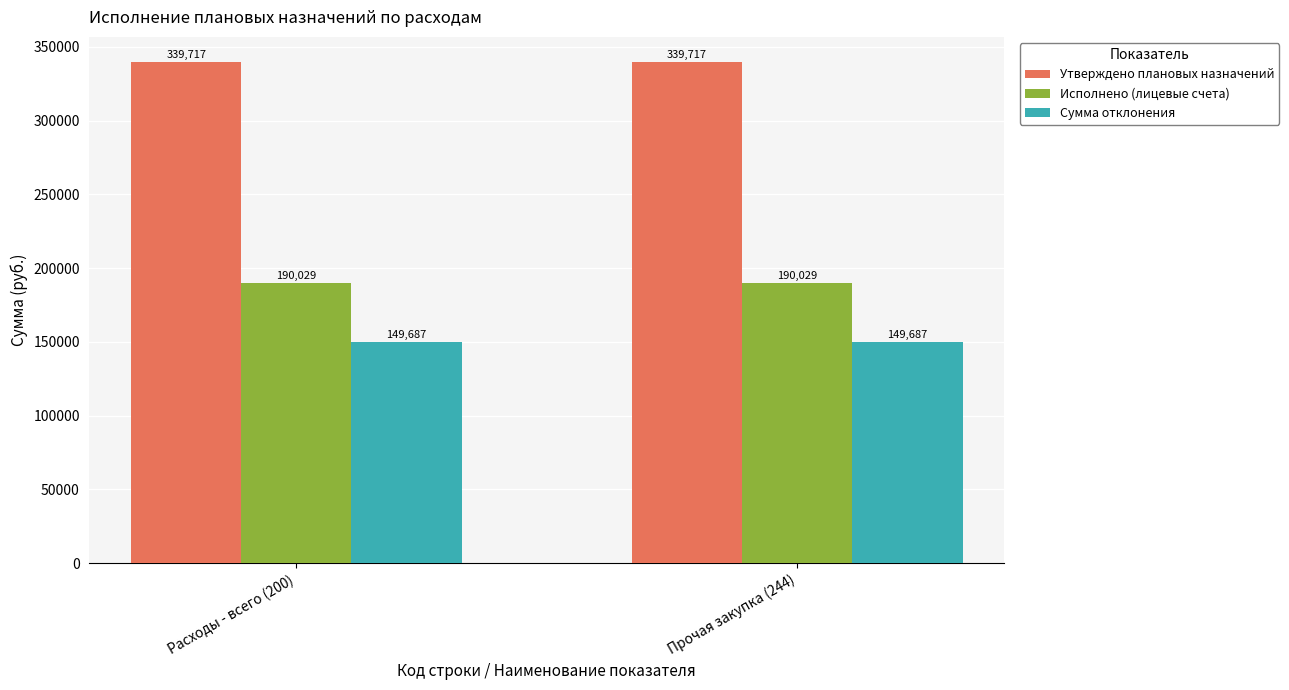

What is the difference between the highest and lowest values at Расходы - всего (200)?

190029.3